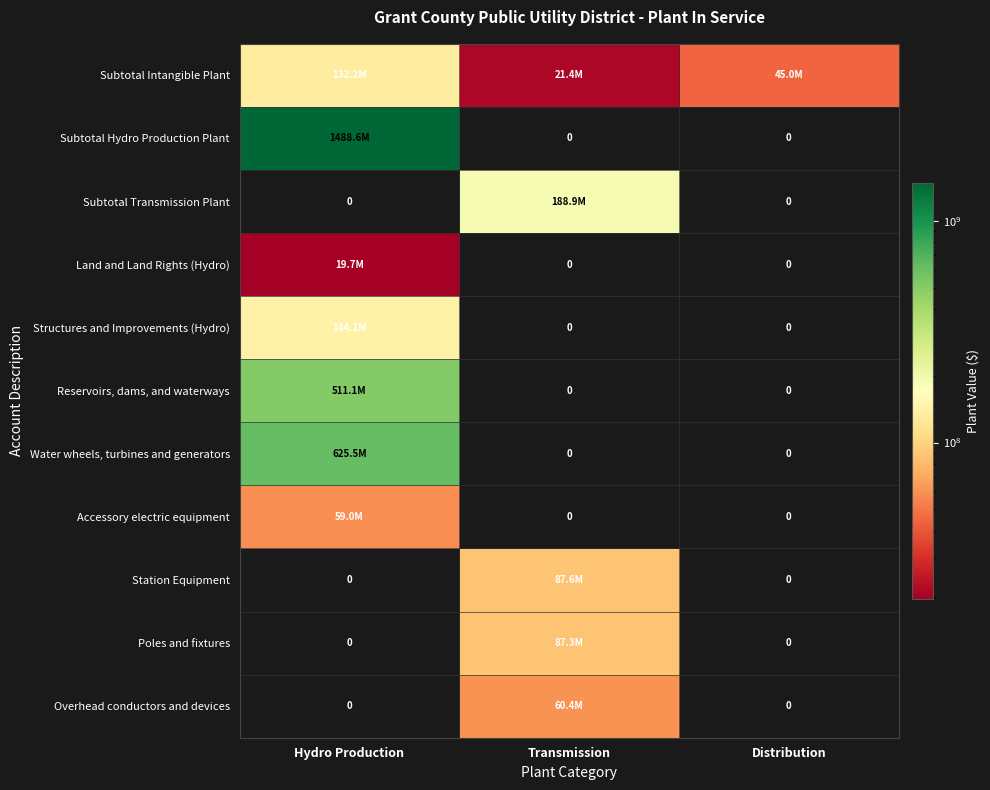

At which category is the sum across all series the highest?

Hydro Production